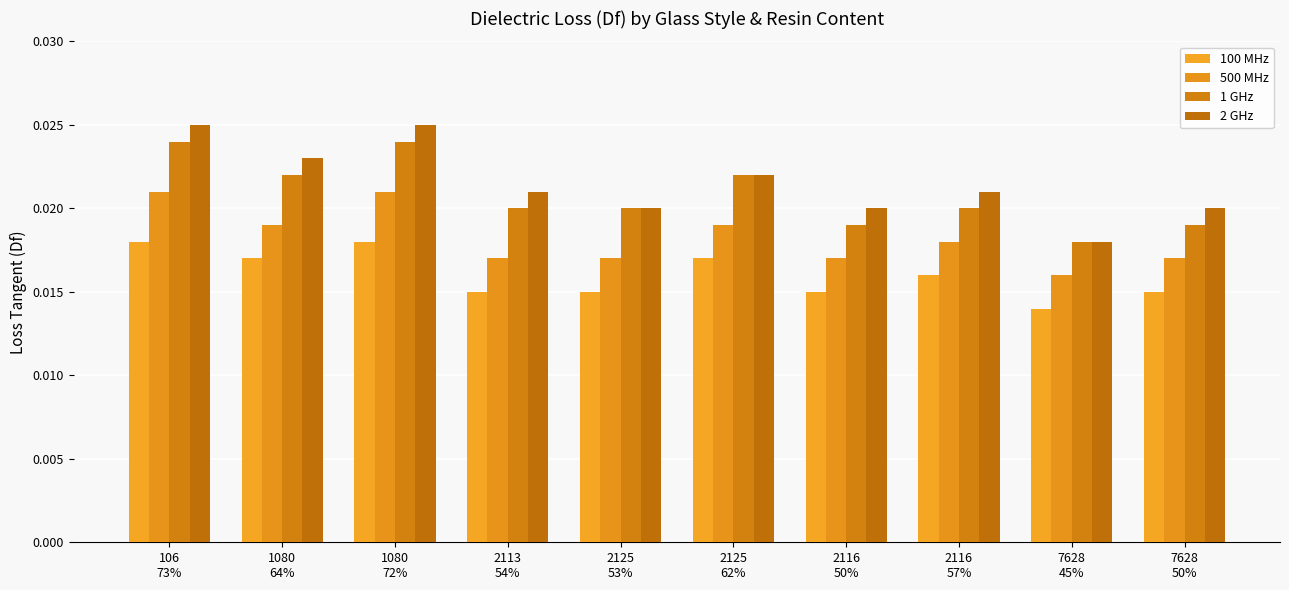

How many bars are there in each group?

4